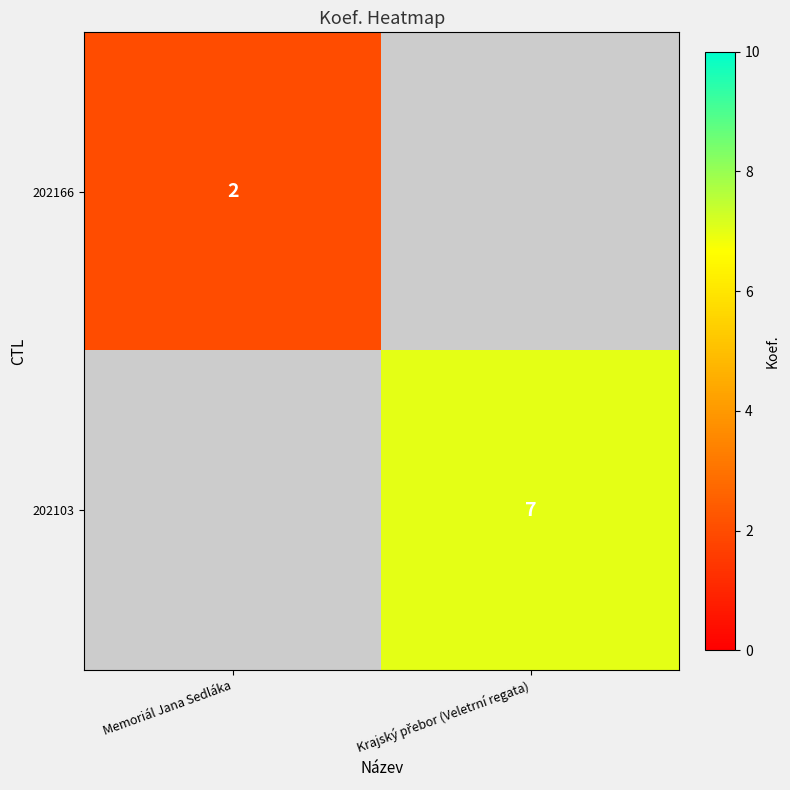

The value of 202166 at Memoriál Jana Sedláka is 2. True or false?

True